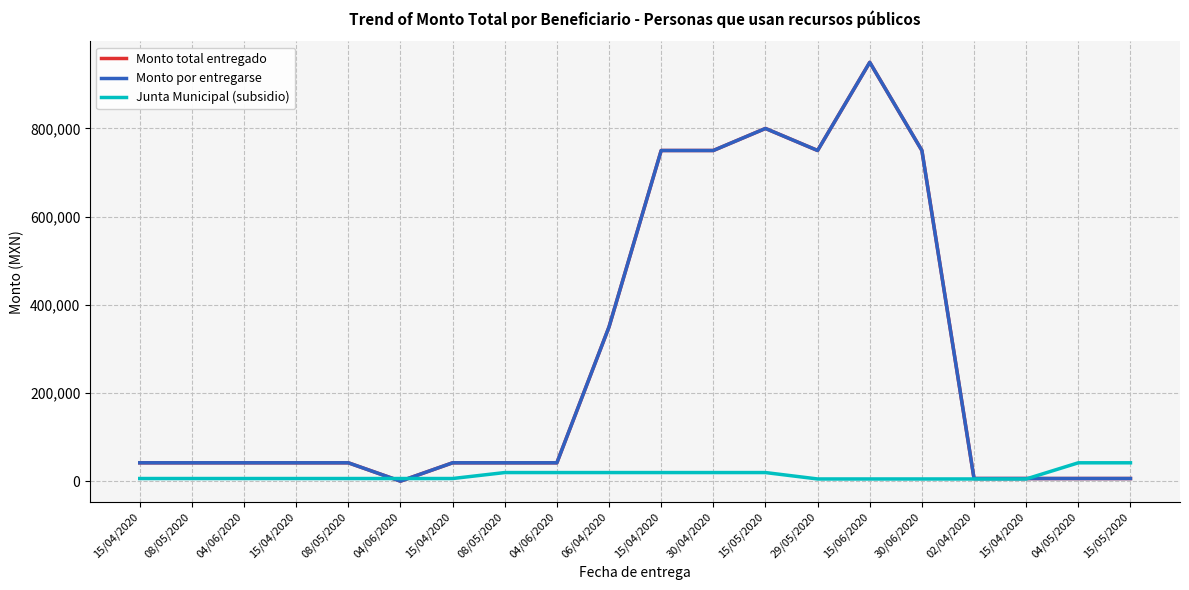

Is this an area chart (filled region under the line)?

No